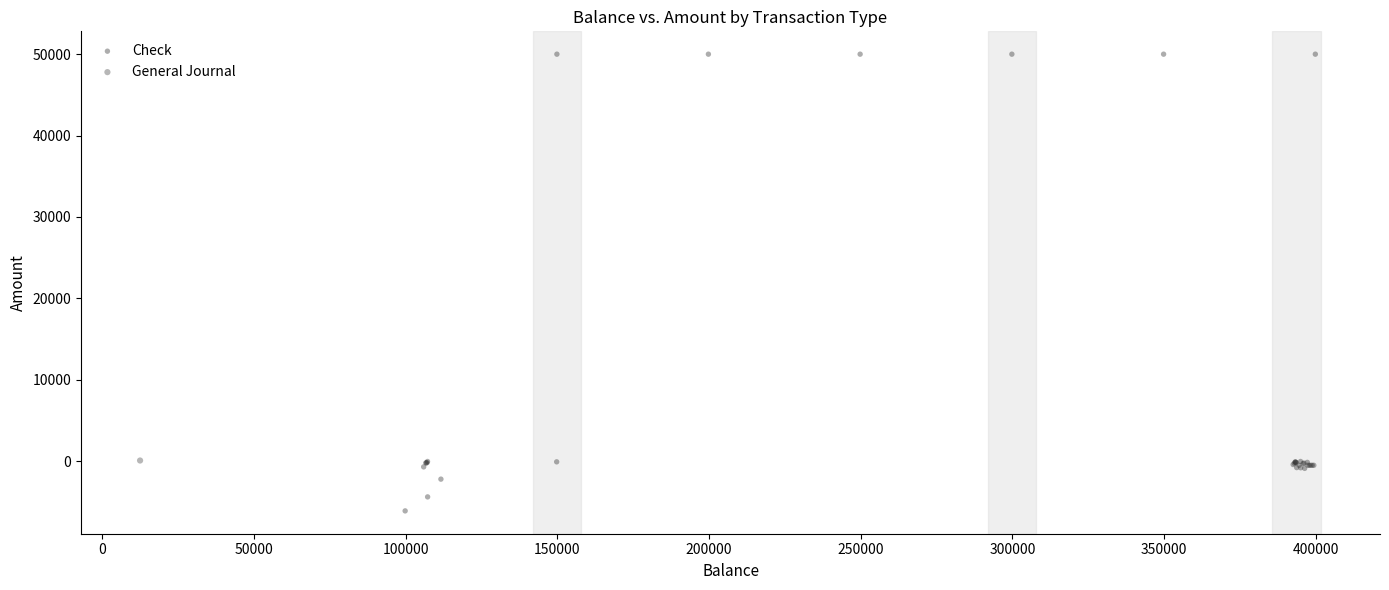

What are all the series names shown in the legend?

Check, General Journal